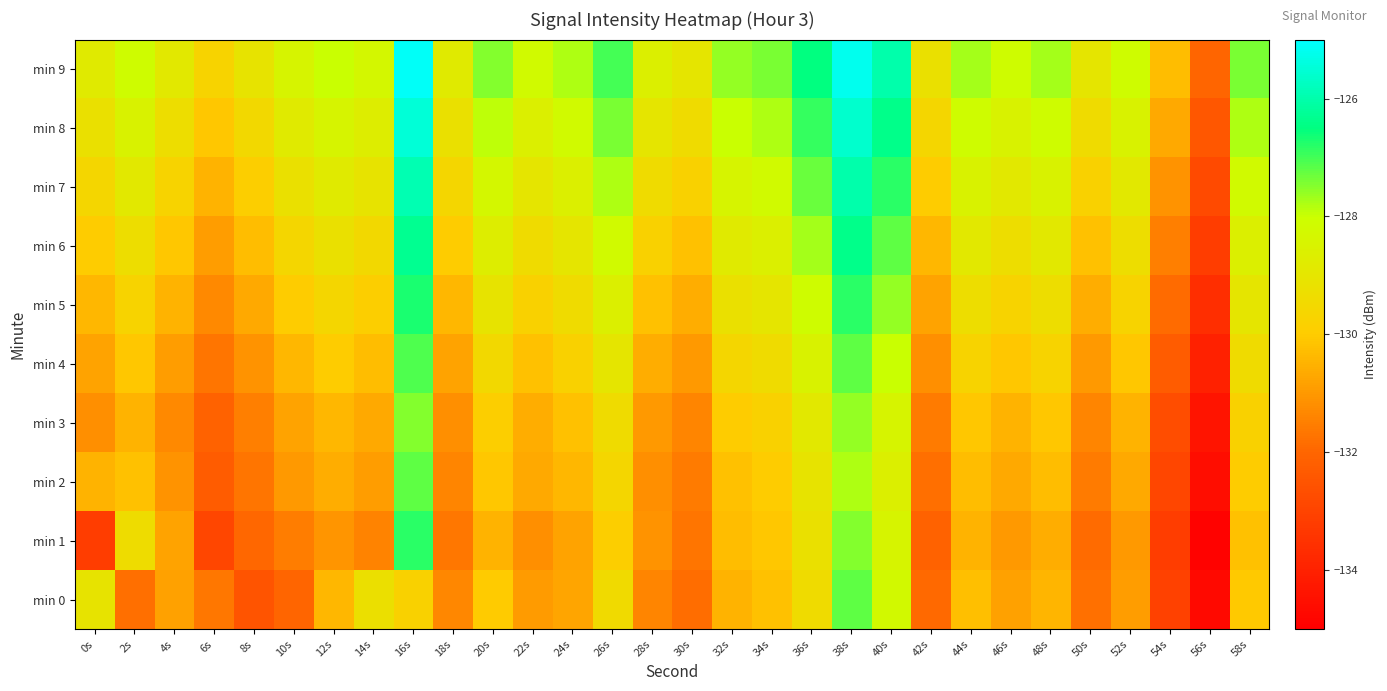

What is the difference between the highest and lowest values at 38s?

2.6